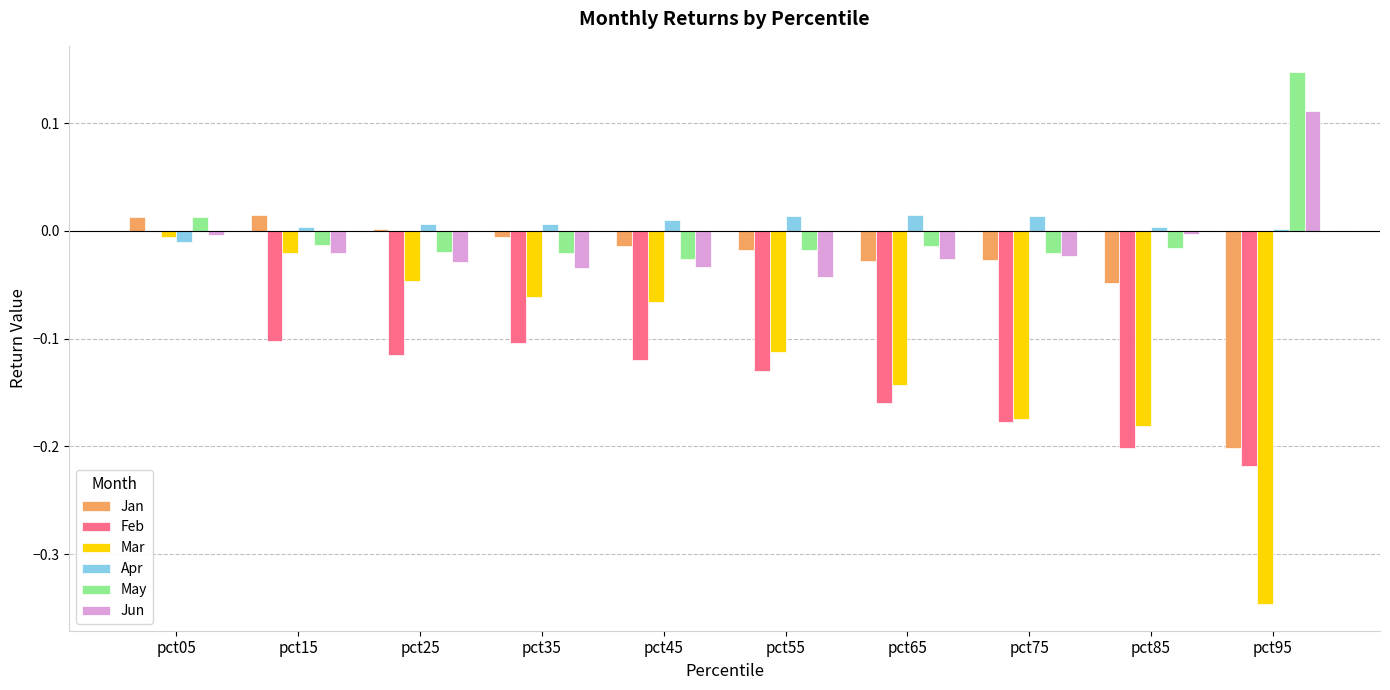

True or false: Feb has a value of -0.2 at pct85.

True